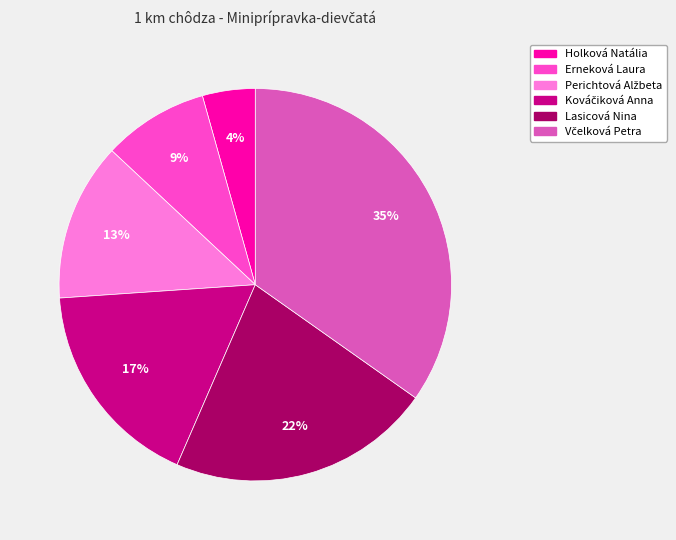

Count the number of slices in the pie.

6